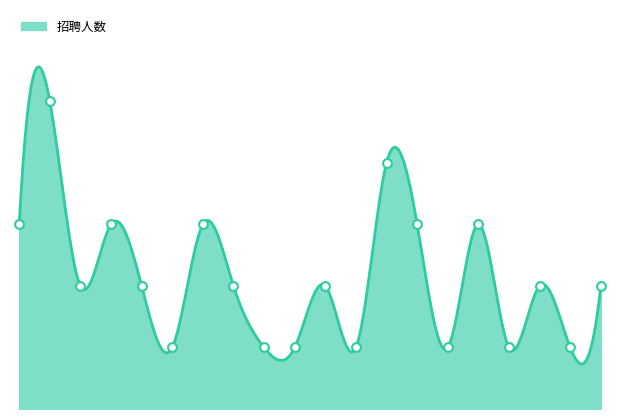

What is the ratio of the value at 117 to the value at 114?

0.3